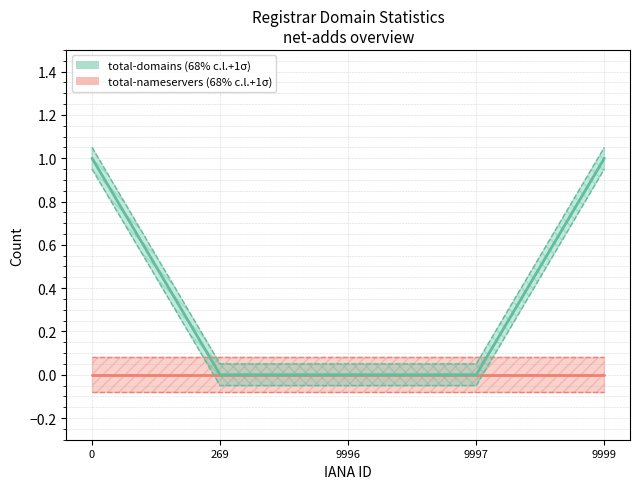

List the series in order of their overall mean, highest first.

total-domains (68% c.l.+1σ), total-nameservers (68% c.l.+1σ)